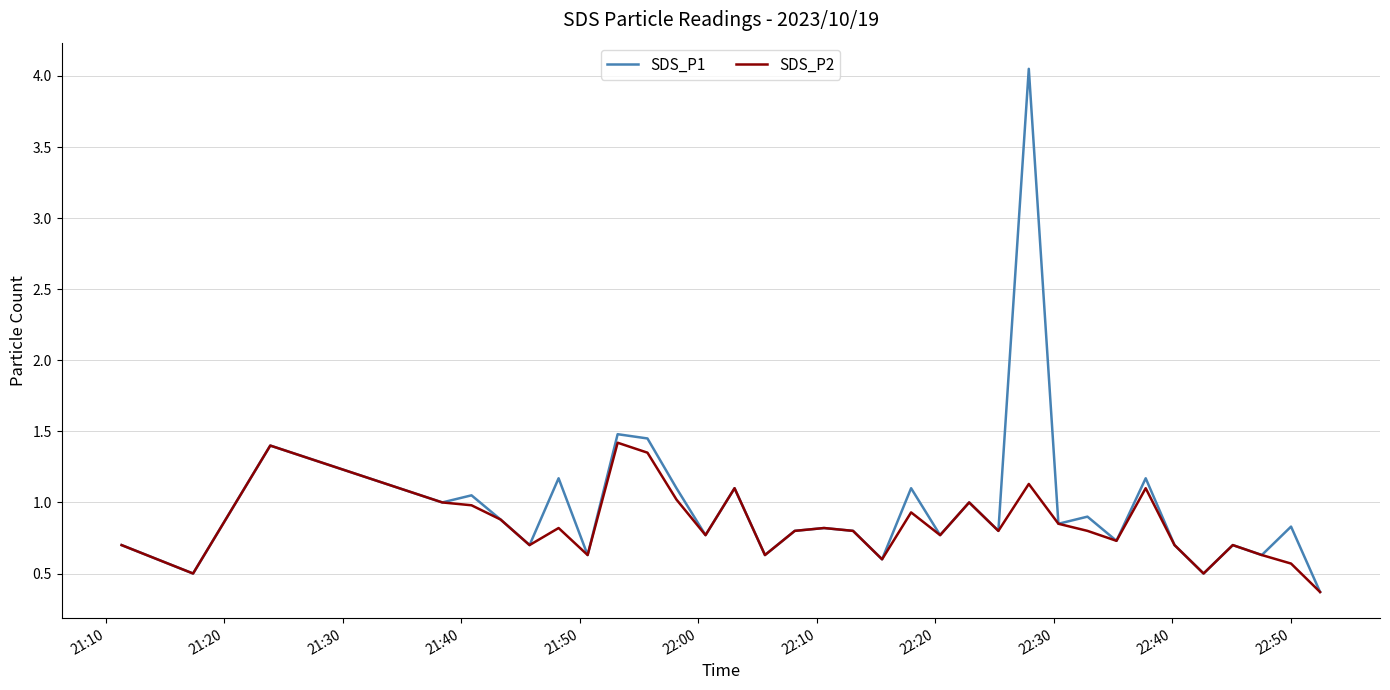

Which series has the widest spread of values?

SDS_P1